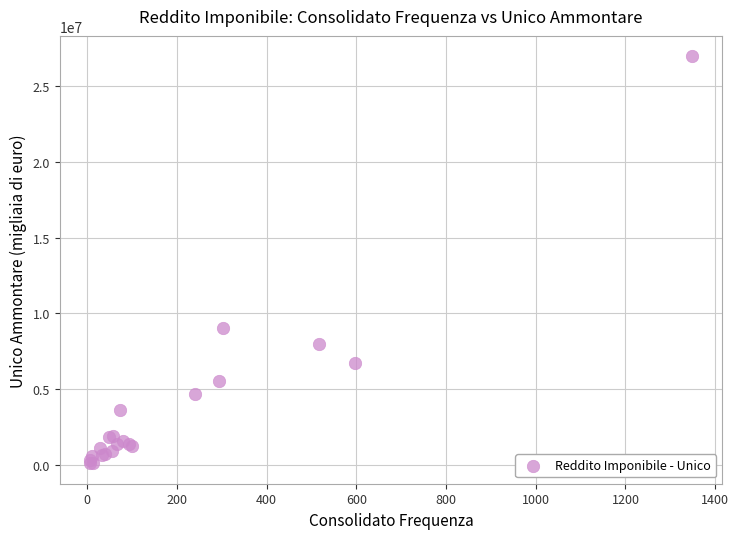

What Y value in the scatter plot is closest to 13532417?

9047871